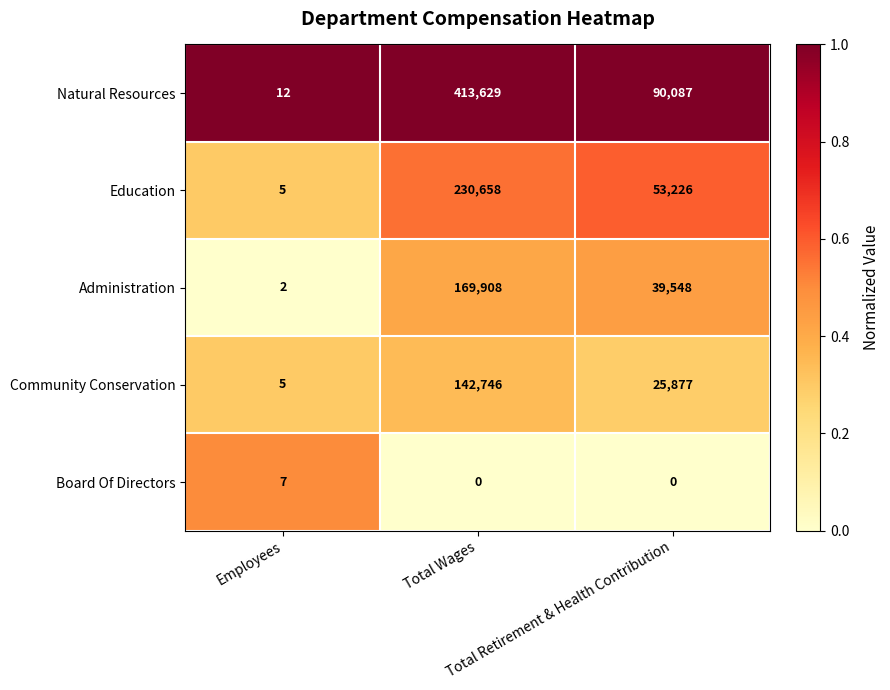

Which series has the largest total across all categories?

Natural Resources